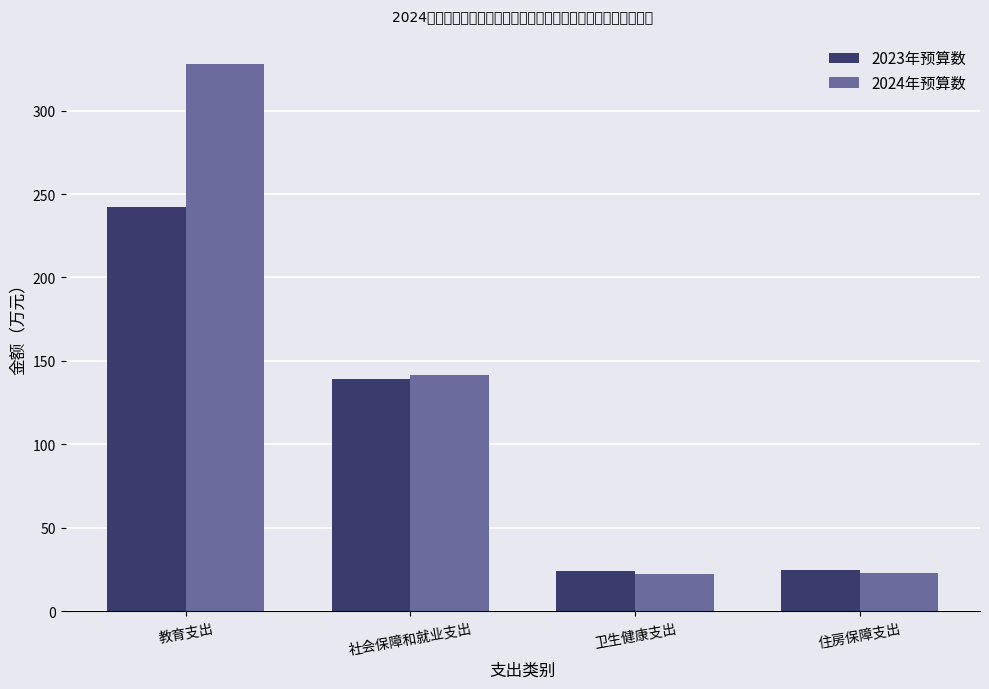

List the series in order of their peak value, highest first.

2024年预算数, 2023年预算数